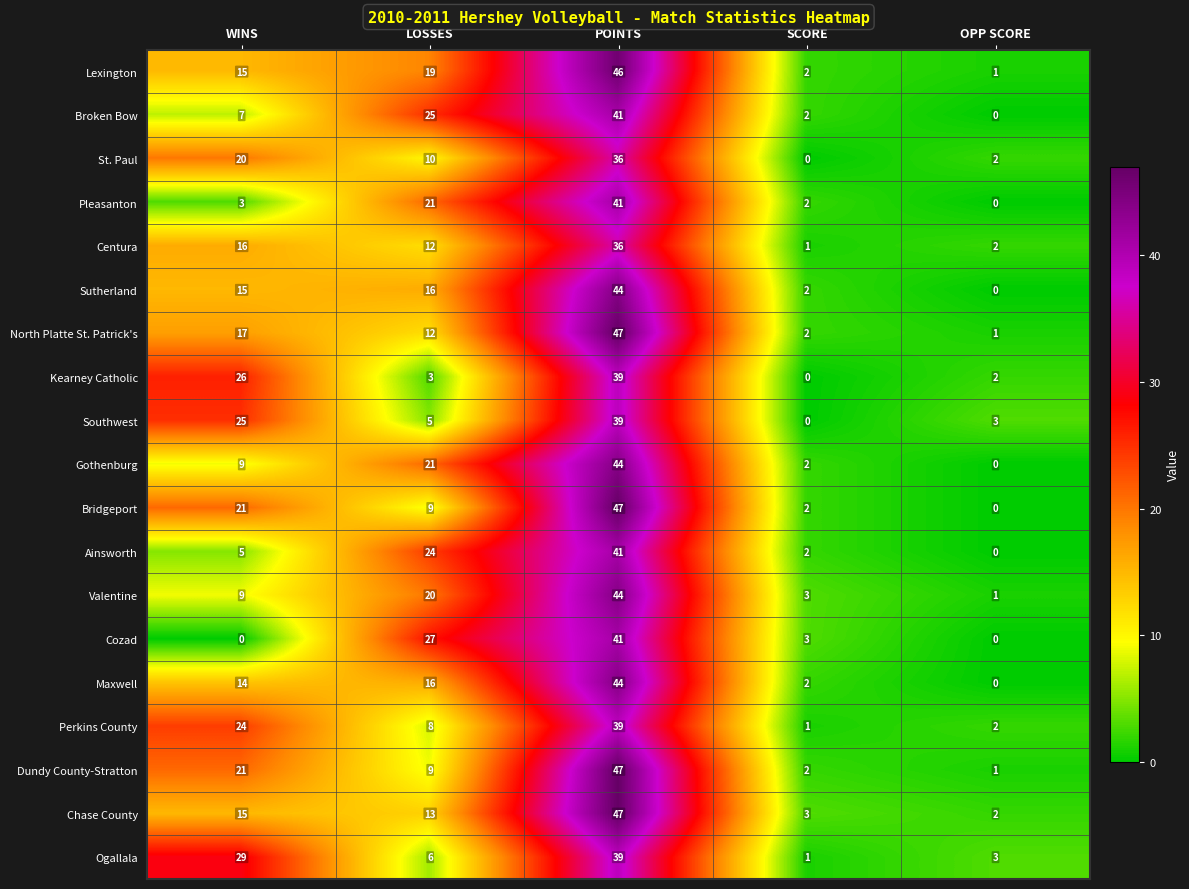

Between WINS and OPP SCORE, which series saw the biggest shift?

Ogallala